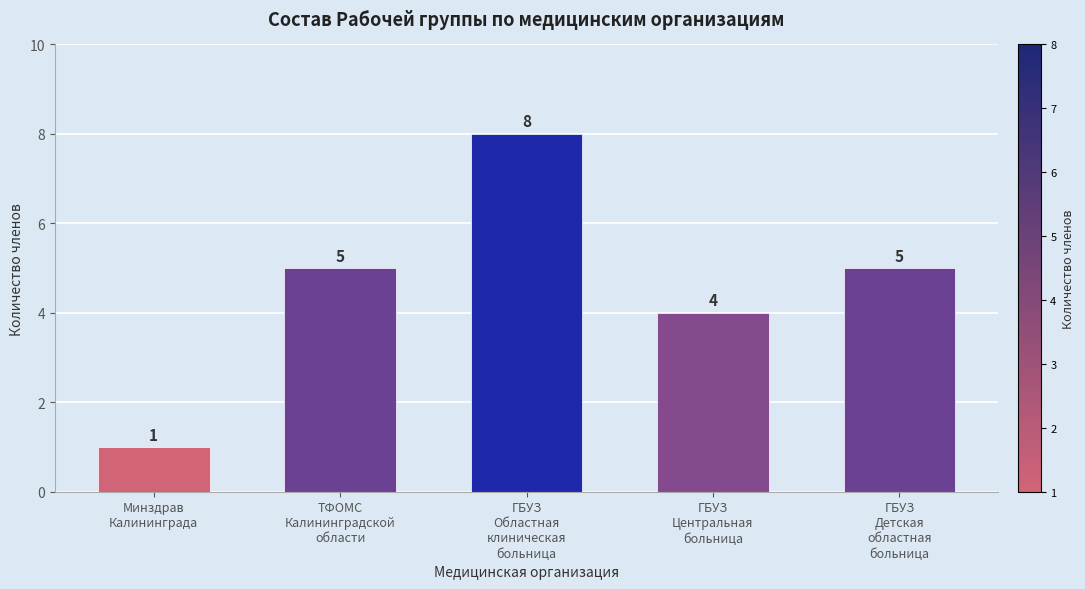

Where is the data nearest to the value 4?

ГБУЗ
Центральная
больница